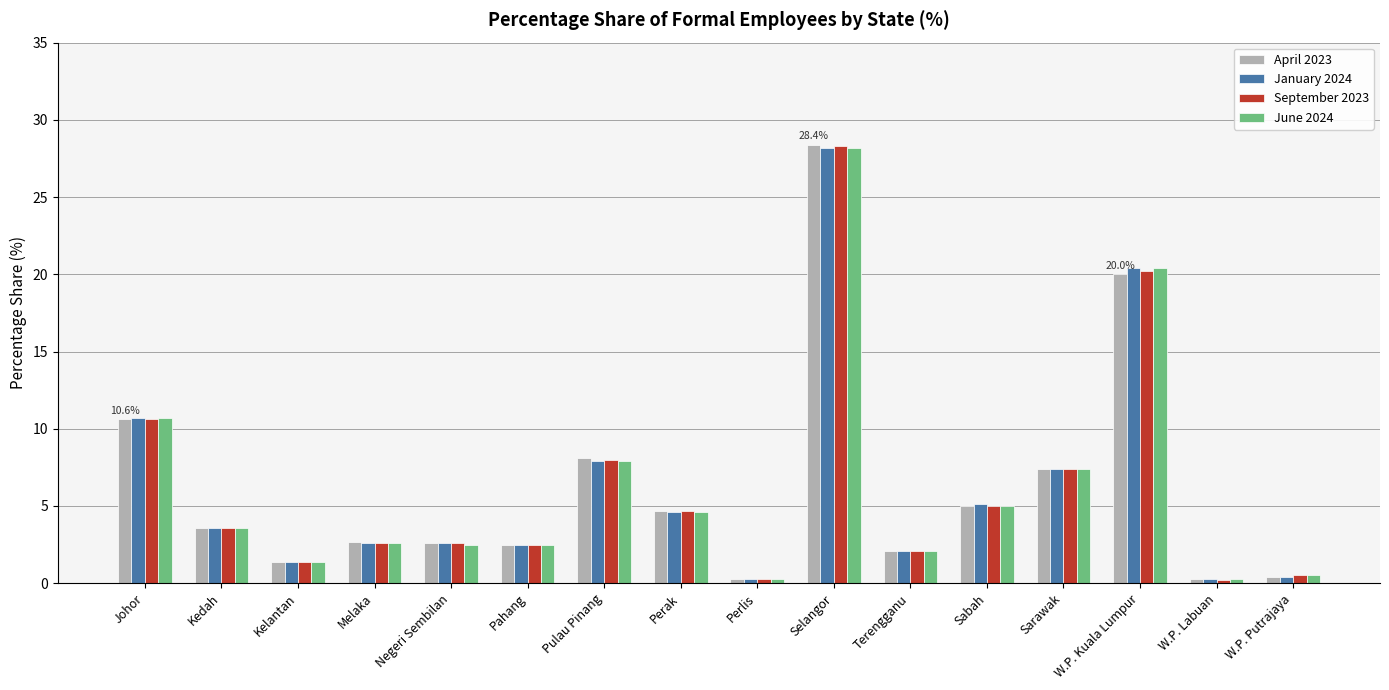

What is the difference between the highest and lowest values at Johor?

0.1